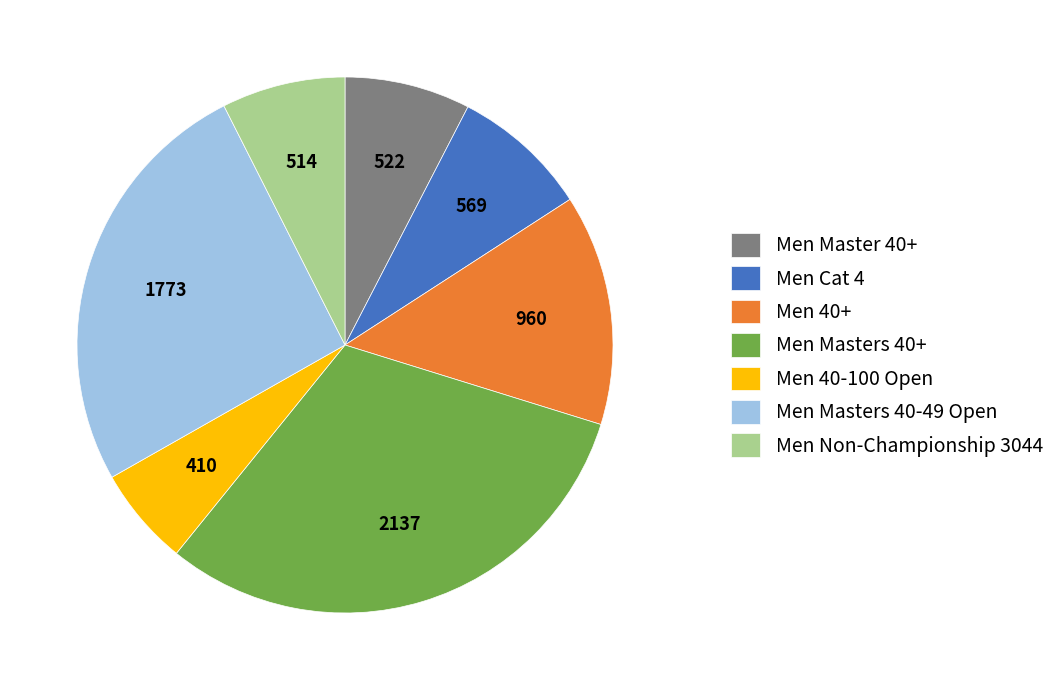

Is Men Cat 4 the majority of the pie?

No